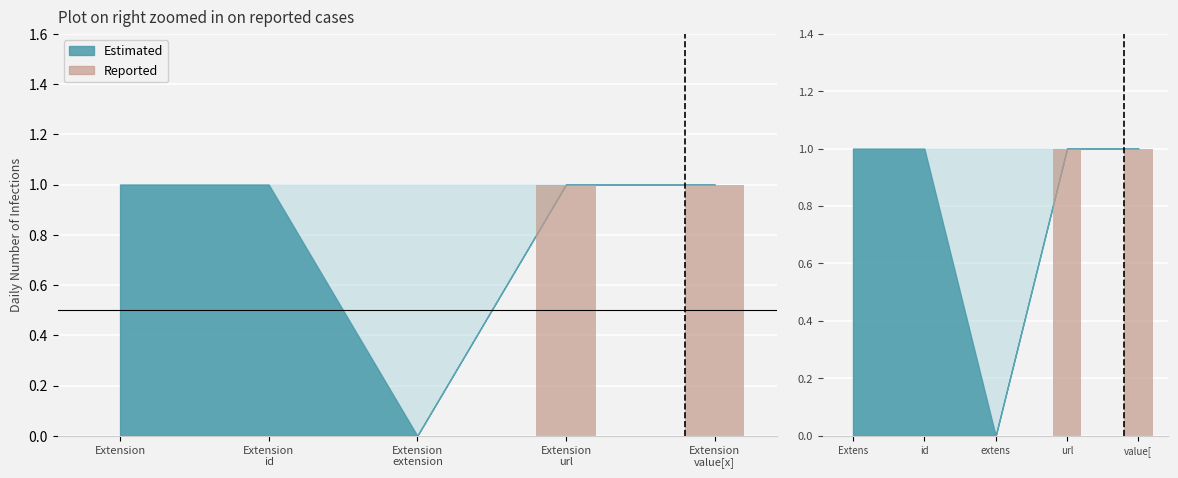

Which has a higher value, Extens or url?

url